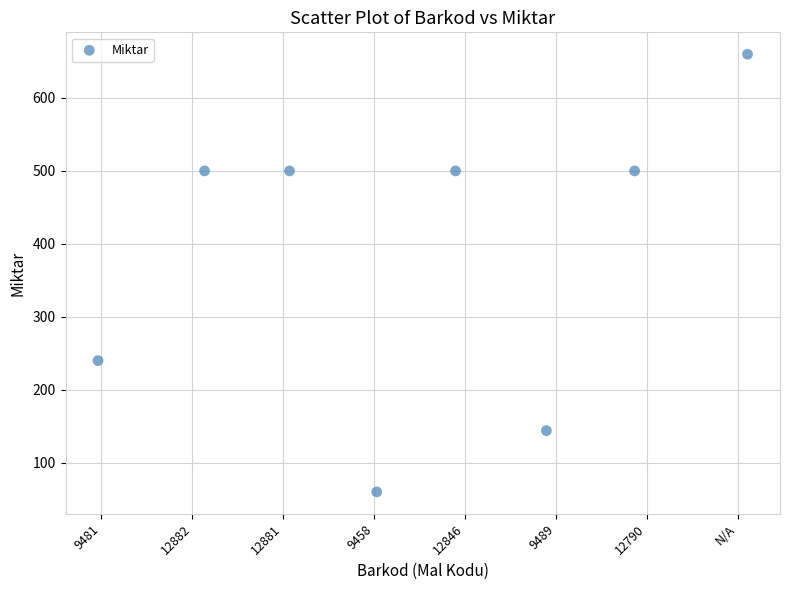

What Y value in the scatter plot is closest to 360?

240